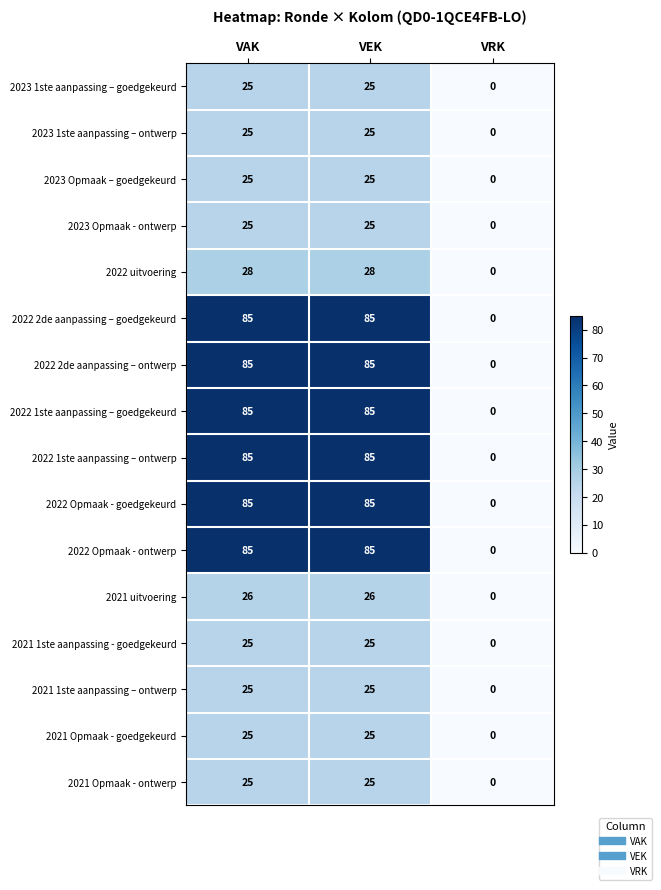

What is the difference between the 2023 1ste aanpassing – goedgekeurd values at VRK and VAK?

25